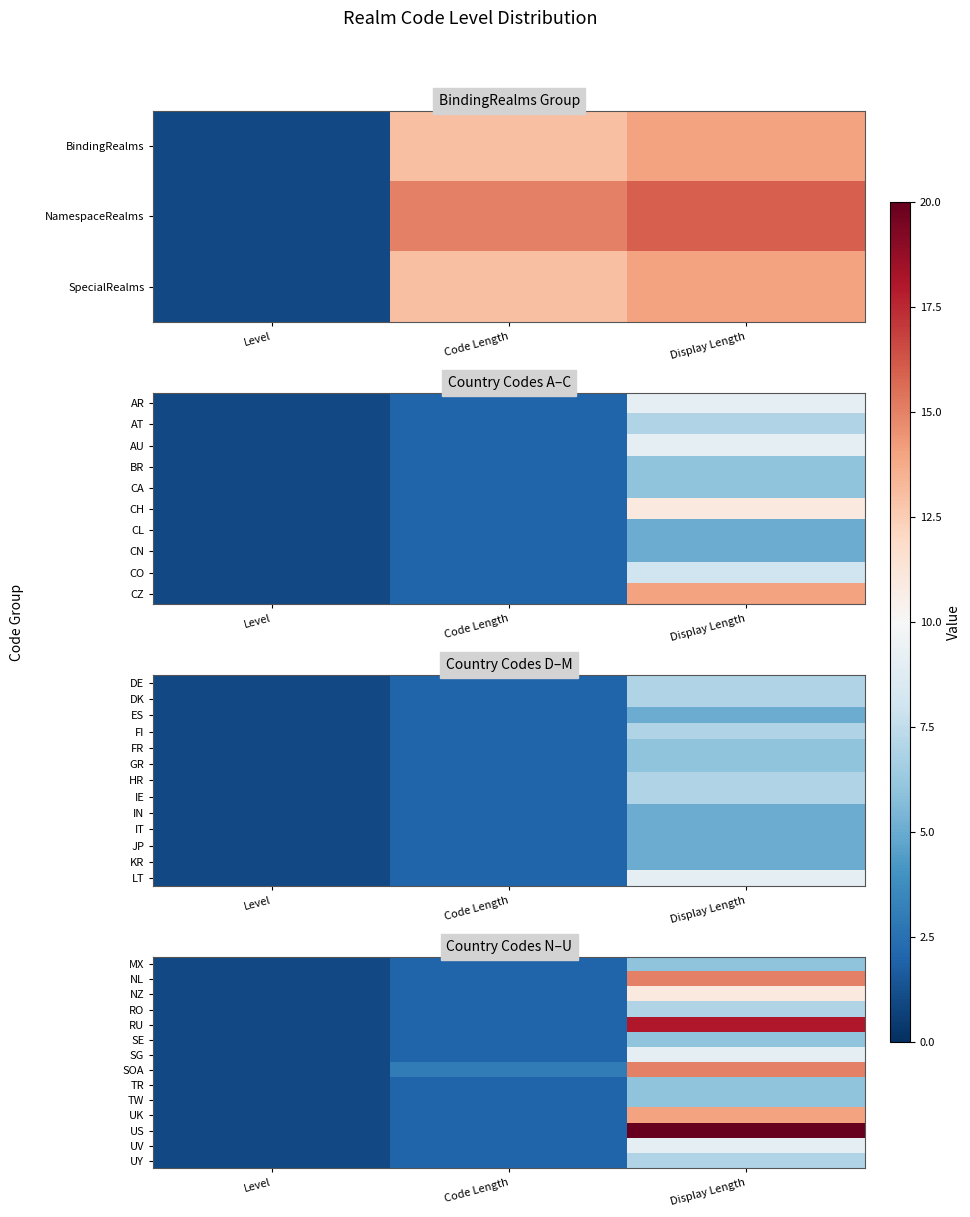

What is the sum of the UK values at Display Length and Code Length?

16